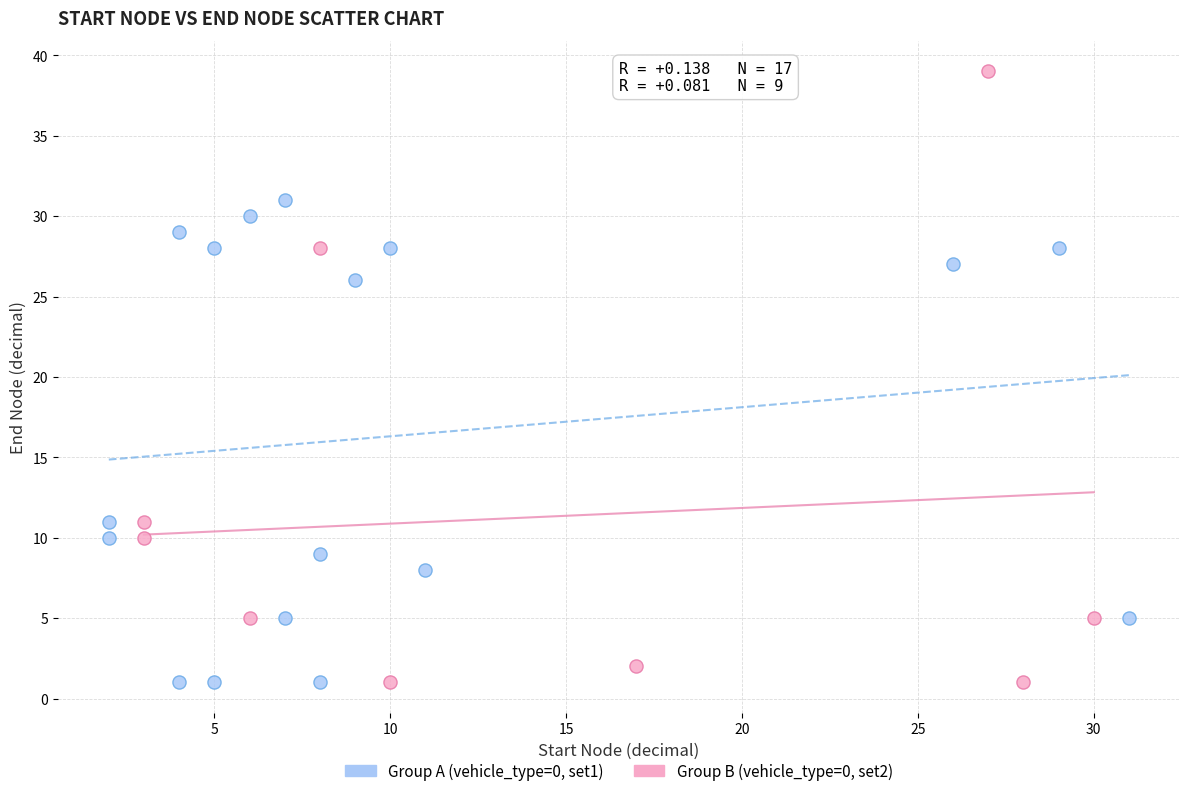

Which series has the widest spread of Y values?

Group B (vehicle_type=0, set2)